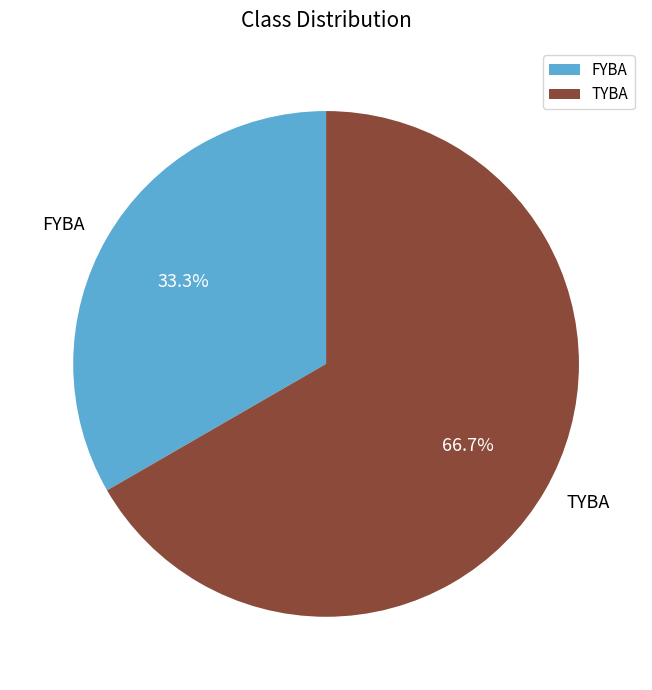

To the nearest percent, what is the average slice percentage?

50%